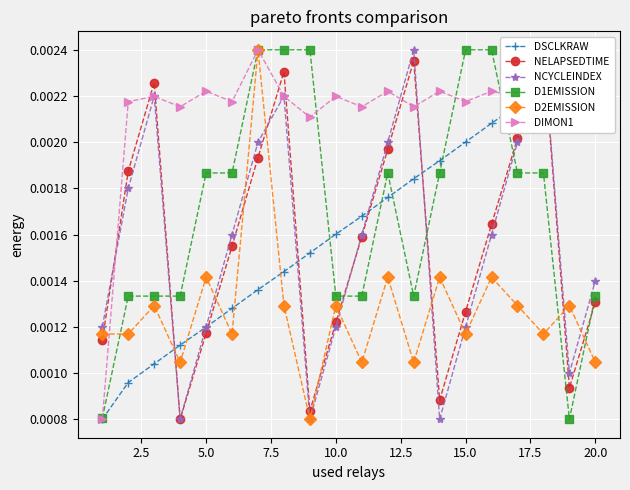

True or false: DSCLKRAW has more than 0 points higher than both neighbors.

False